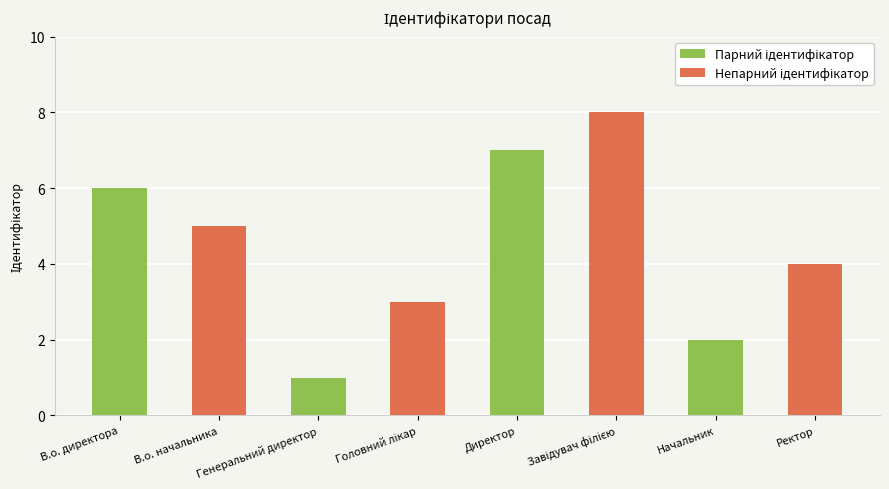

At which category is the sum across all series the highest?

Директор